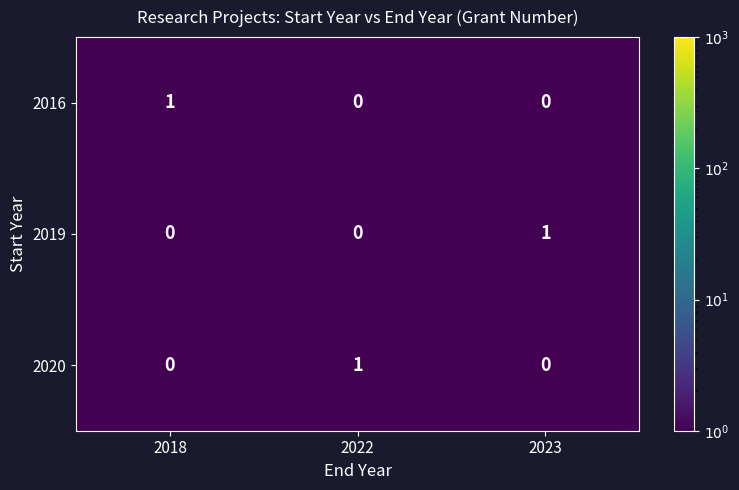

The value of 2019 at 2023 is 1. True or false?

True